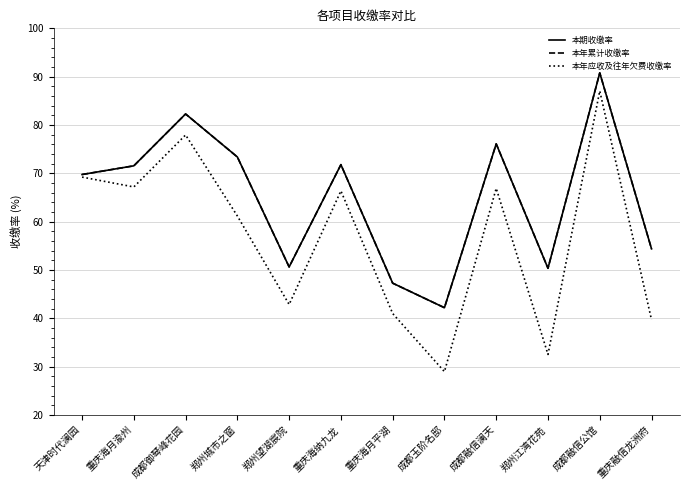

Is this an area chart (filled region under the line)?

No